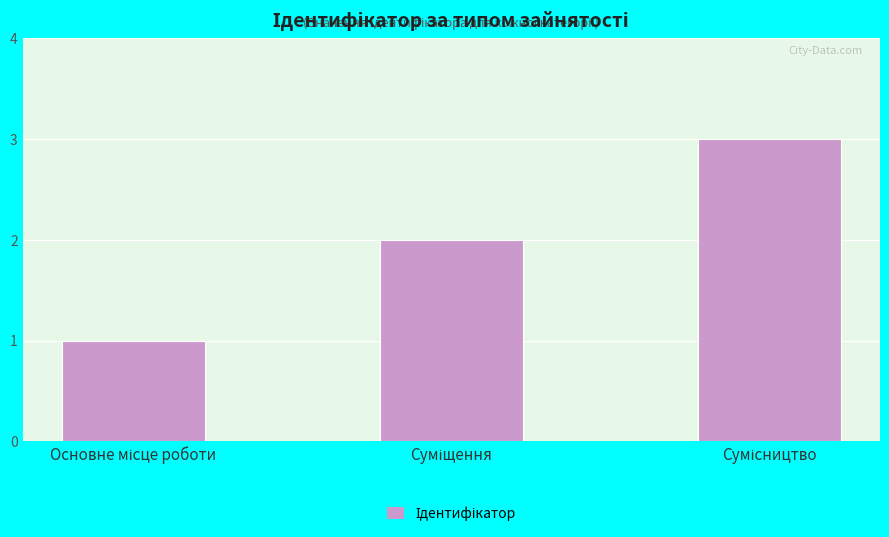

What is the sum of all values?

6